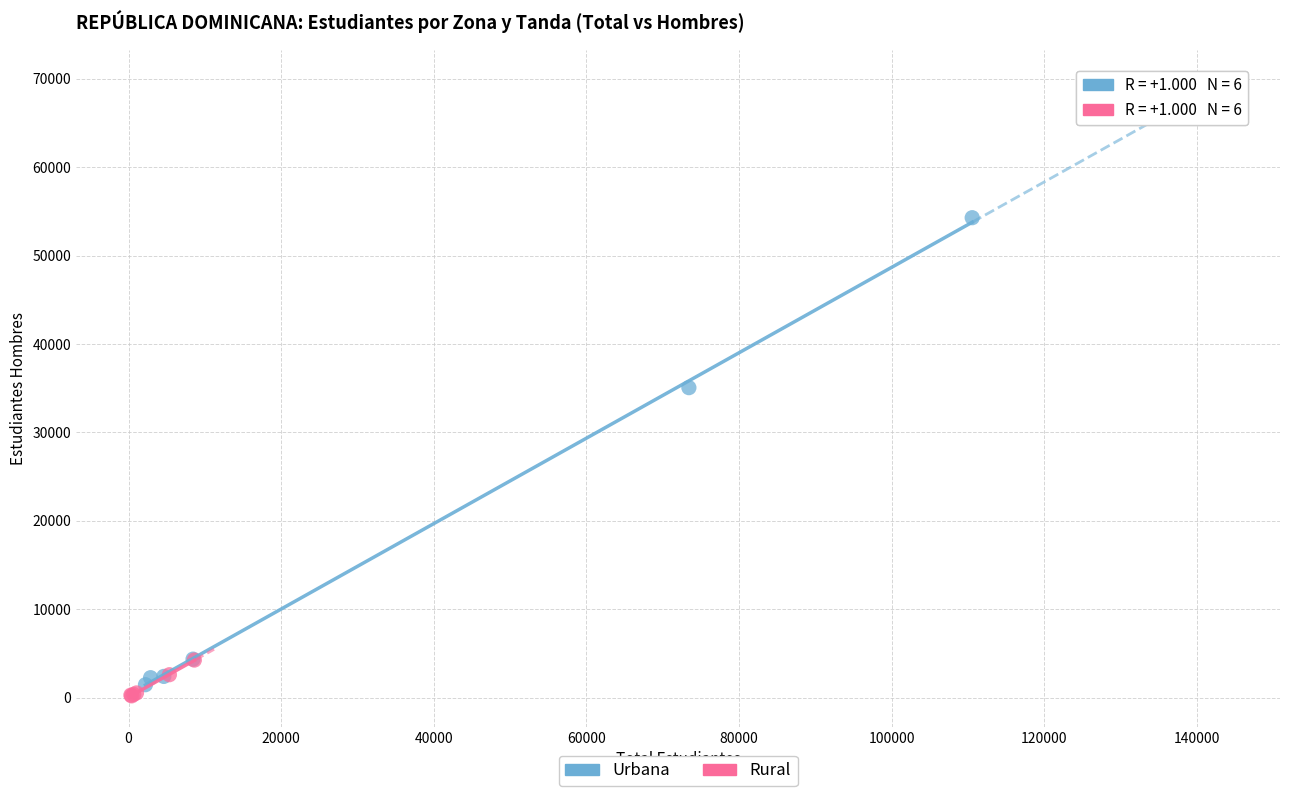

Which series contains the highest Y value?

Urbana